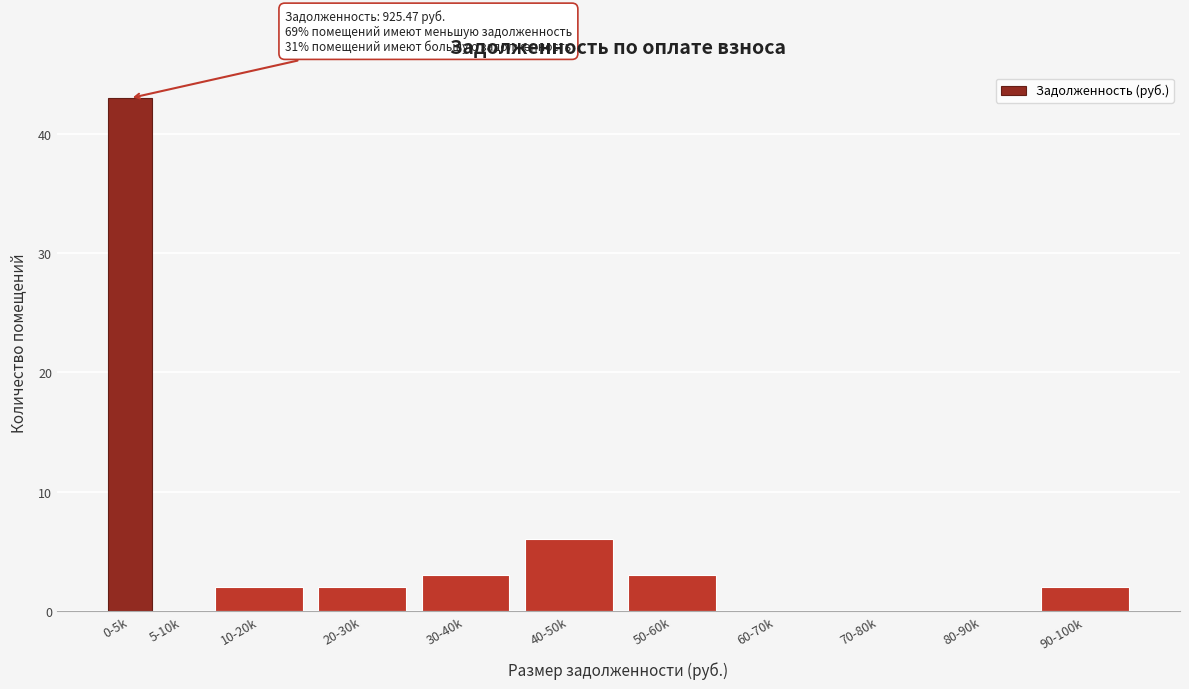

Reading right to left, transcribe all the data shown in this chart.

90-100k=2	80-90k=0	70-80k=0	60-70k=0	50-60k=3	40-50k=6	30-40k=3	20-30k=2	10-20k=2	5-10k=0	0-5k=43